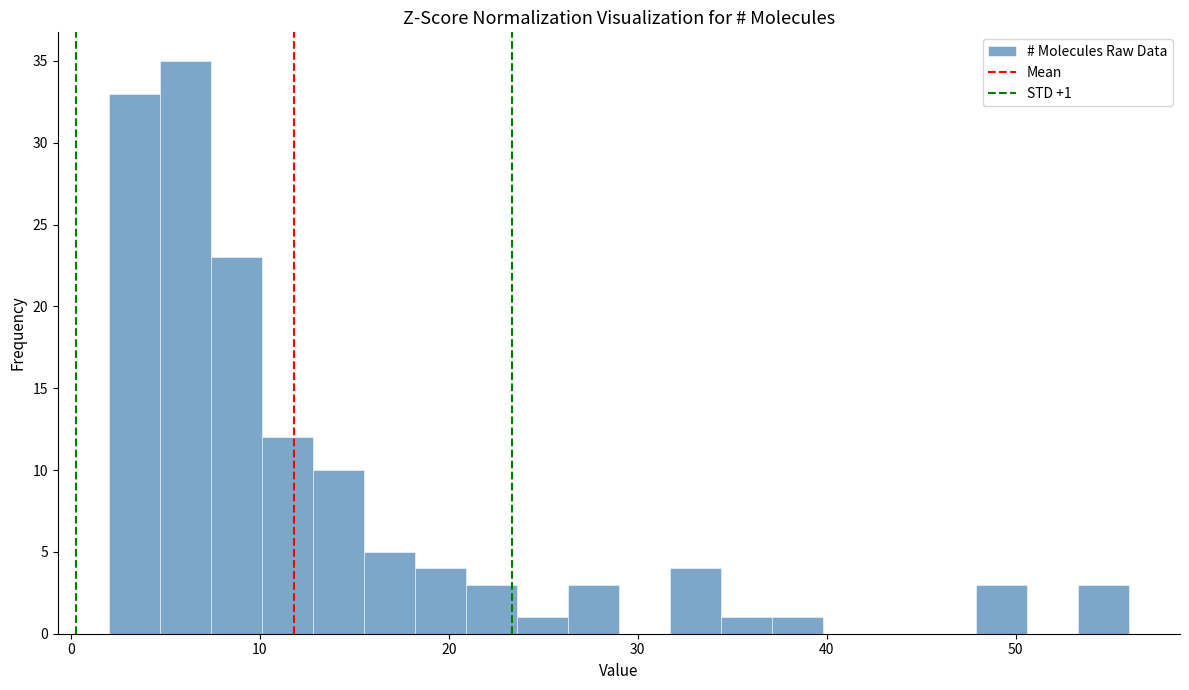

Around what value on the x-axis is the tallest bar? Give the approximate position of its centre, as read against the axis.

6